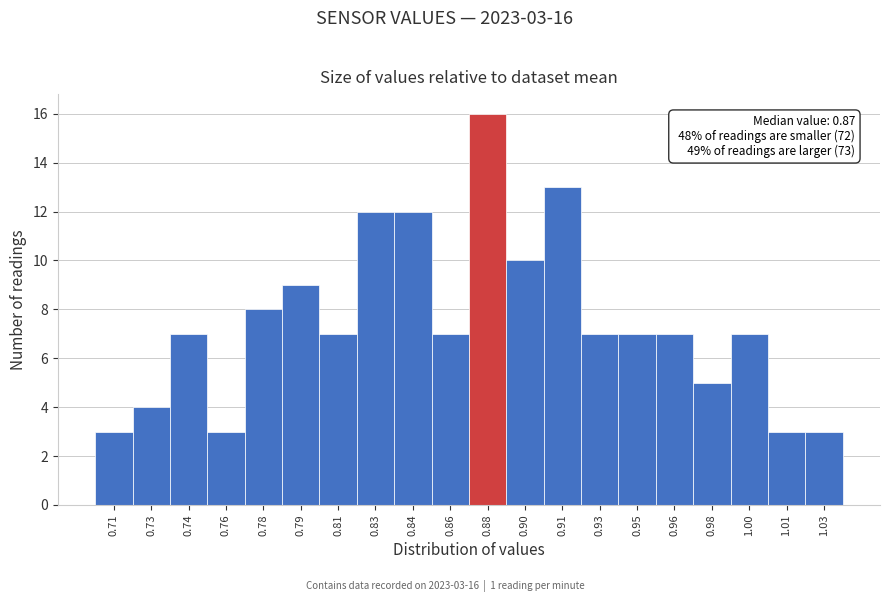

Reading left to right, what are all the values shown in this chart?

3	4	7	3	8	9	7	12	12	7	16	10	13	7	7	7	5	7	3	3